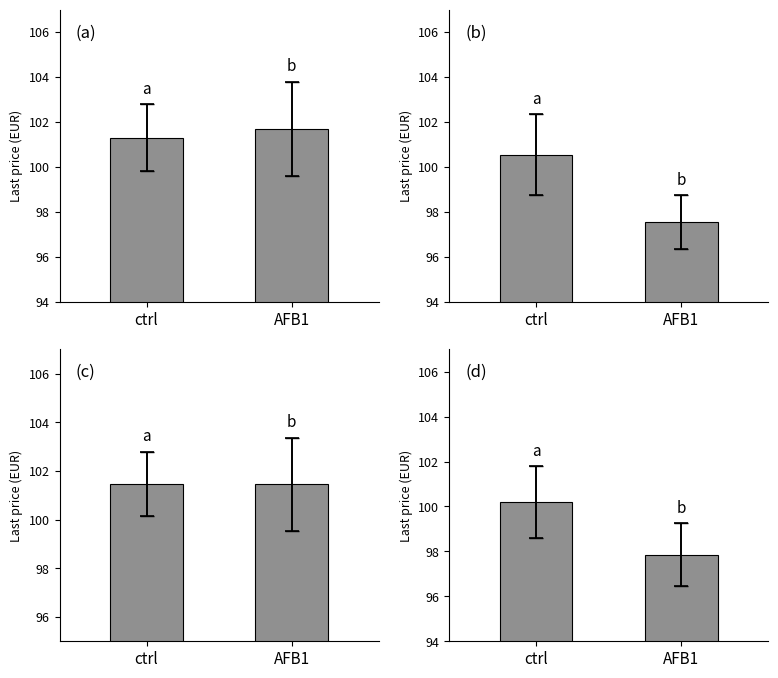

At which label does Panel (b) reach its minimum?

AFB1